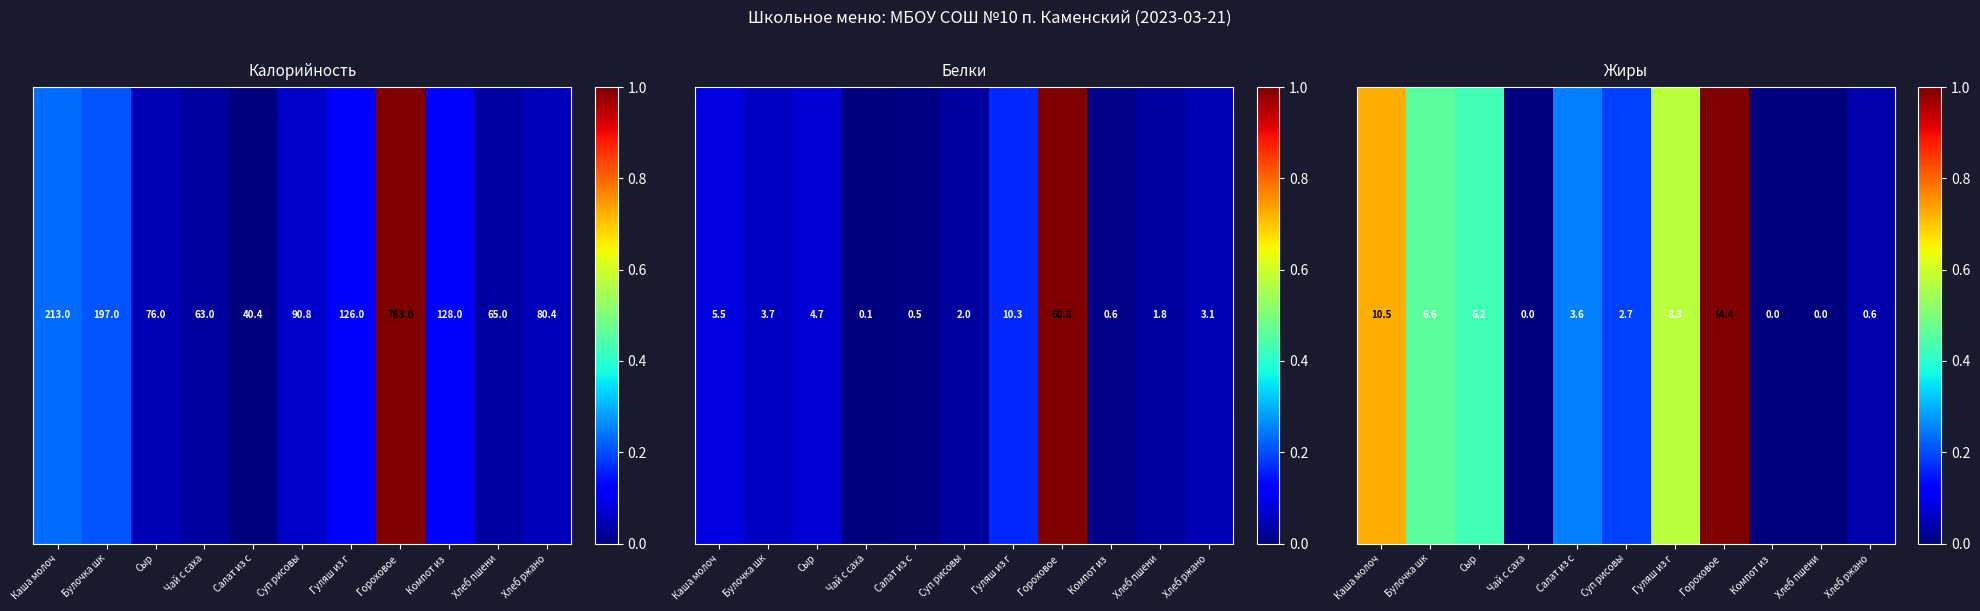

List the labels in order of value, smallest first.

Чай с саха, Компот из , Хлеб пшени, Хлеб ржано, Суп рисовы, Салат из с, Сыр, Булочка шк, Гуляш из г, Каша молоч, Гороховое 